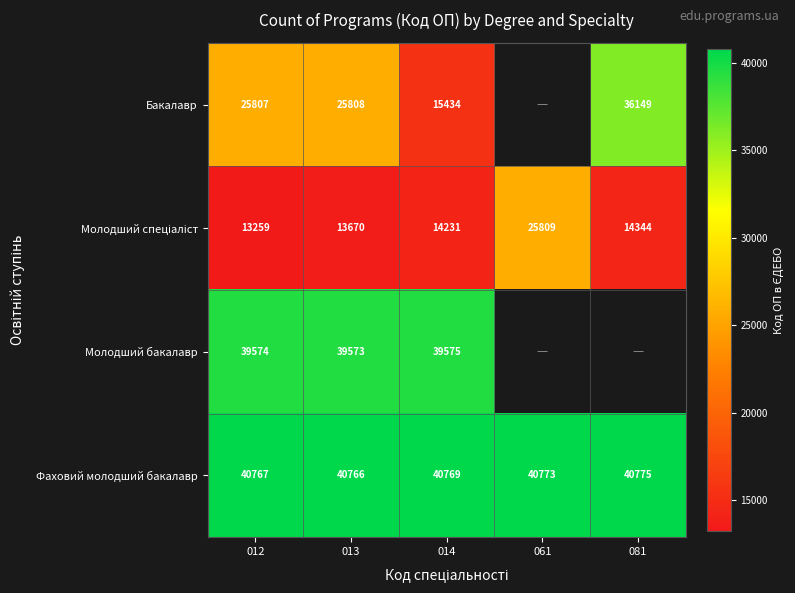

What is the sum of the Фаховий молодший бакалавр values at 012 and 013?

81533